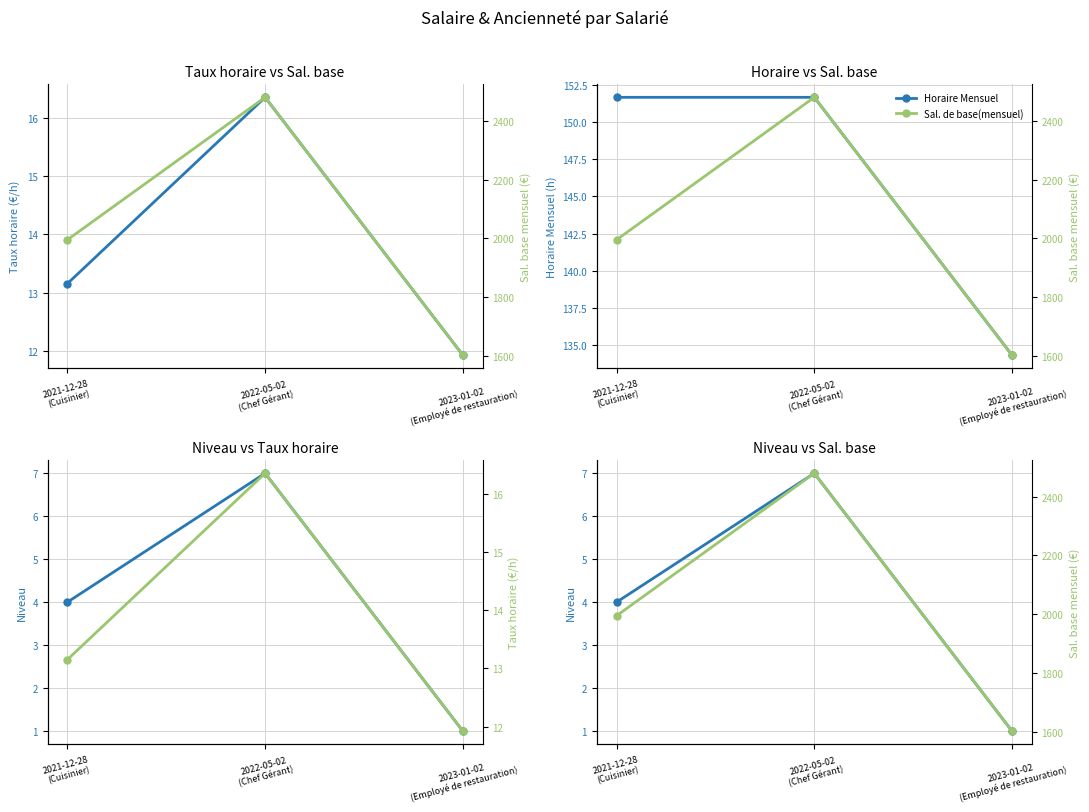

True or false: Taux horaire has a value of 13.2 at 2021-12-28
(Cuisinier).

True